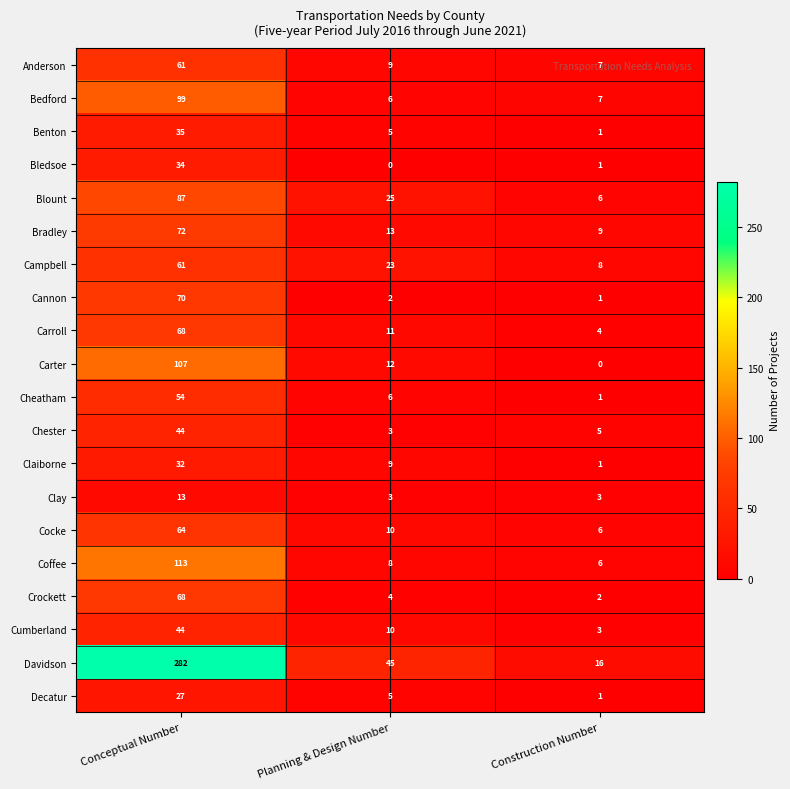

True or false: Cheatham has a value of 6 at Planning & Design Number.

True